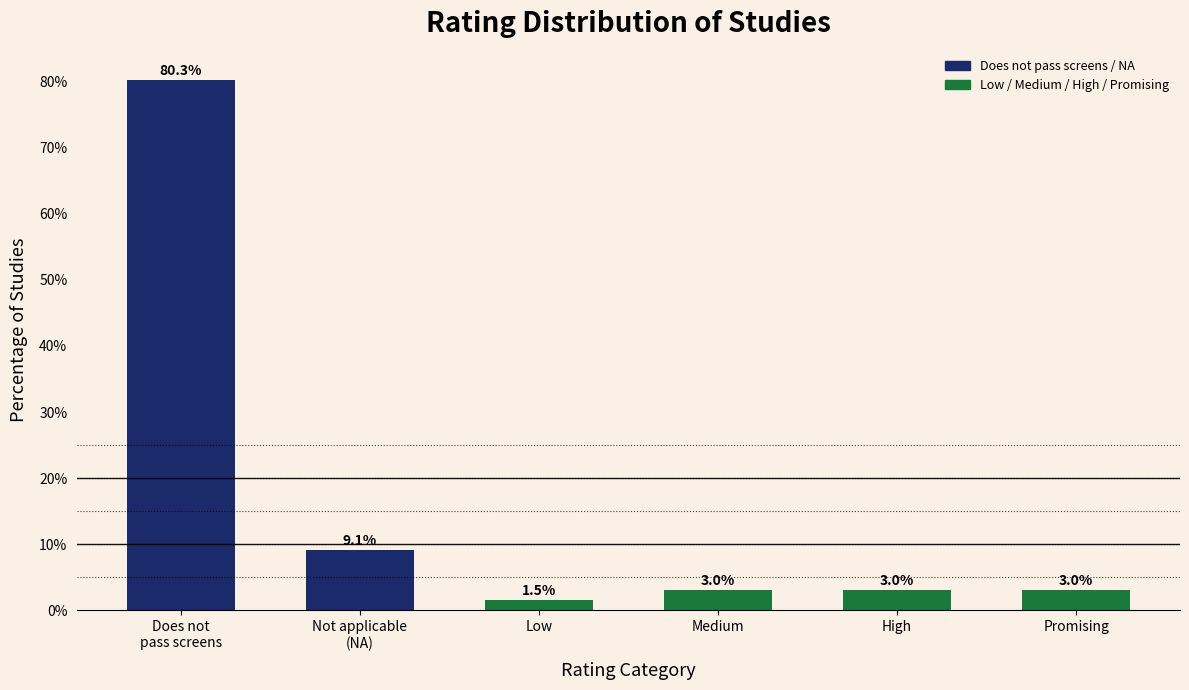

Reading right to left, list all the values displayed in this chart.

3.0	3.0	3.0	1.5	9.1	80.3